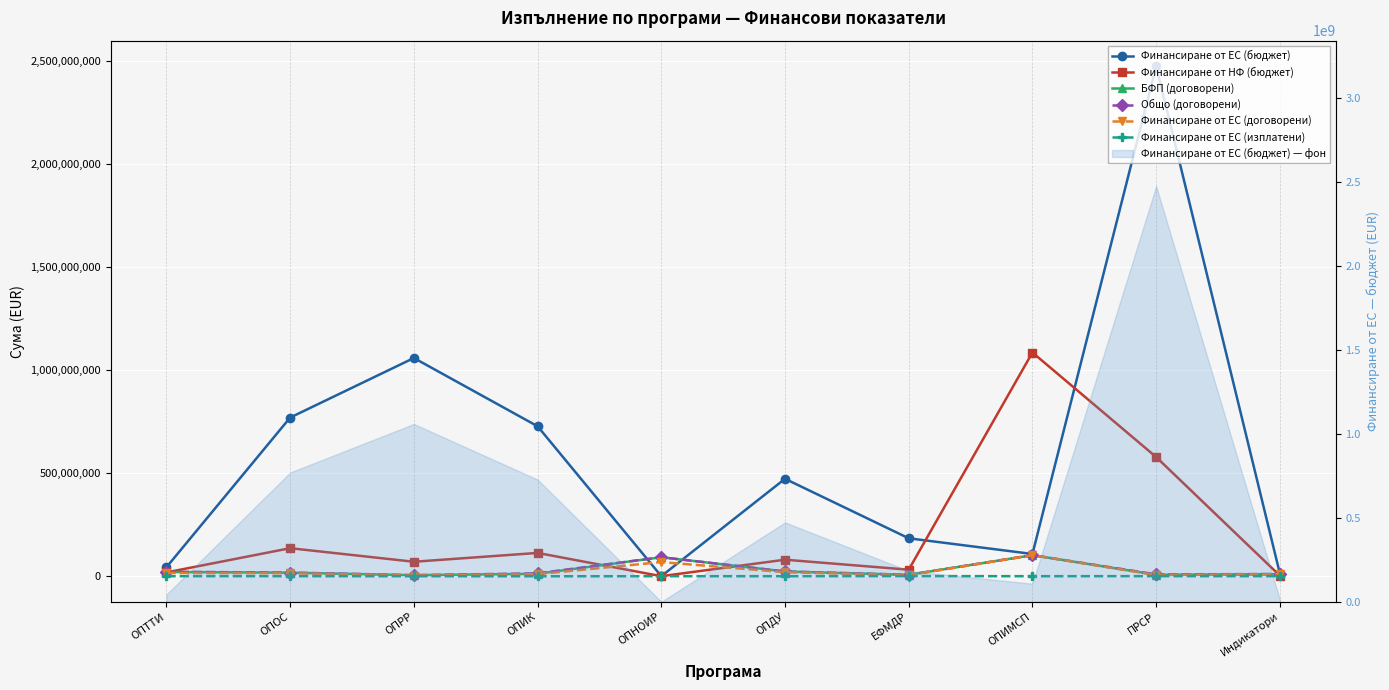

True or false: Финансиране от ЕС (договорени) and Финансиране от ЕС (изплатени) cross at least once.

False